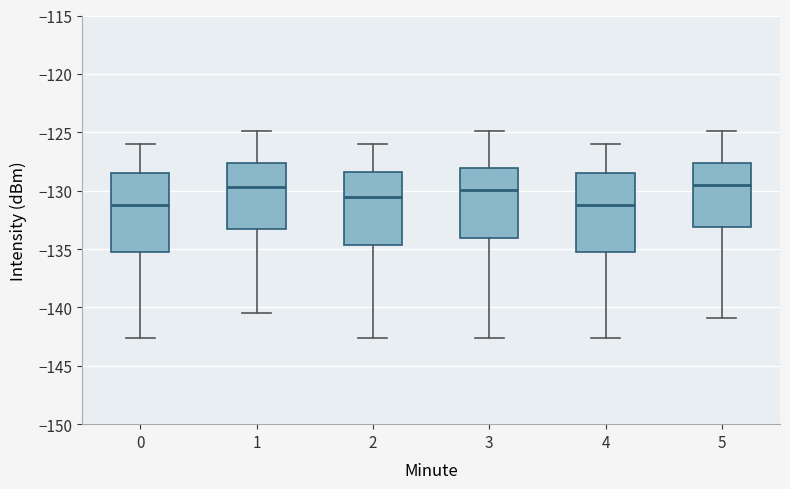

Reading left to right, transcribe this box plot: for each box, give where its median line is, the range the box spans, and where its two whiskers end, as read against the y-axis. The values are not printed on the chart, so give them approximately, as read against the axis.

0: median -131.0, box -135.0 to -128.5, whiskers -142.5 to -126.0
1: median -129.5, box -133.5 to -127.5, whiskers -140.5 to -125.0
2: median -130.5, box -134.5 to -128.5, whiskers -142.5 to -126.0
3: median -130.0, box -134.0 to -128.0, whiskers -142.5 to -125.0
4: median -131.0, box -135.0 to -128.5, whiskers -142.5 to -126.0
5: median -129.5, box -133.0 to -127.5, whiskers -141.0 to -125.0